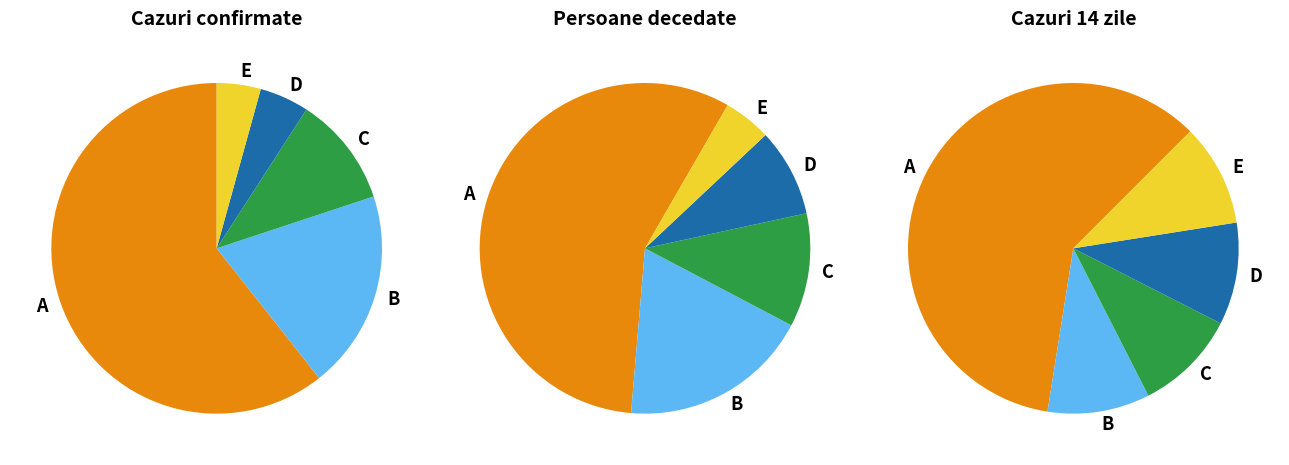

To the nearest percent, what is the combined percentage of MUNICIPIUL ODORHEIU SECUIESC and MUNICIPIUL GHEORGHENI?

16%